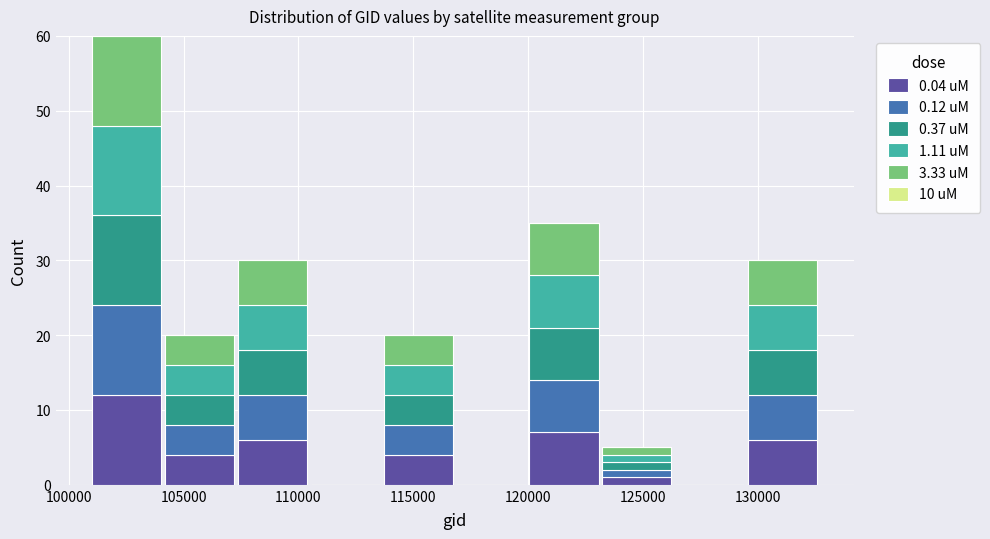

Reading left to right, list every stacked bar in this chart as the range it spans on the x-axis followed by its total height. Neither the bar edges nor the heights are printed on the chart, so give them approximately, as read against the axes.

101000 to 104000: 60
104000 to 107500: 20
107500 to 110500: 30
110500 to 113500: 0
113500 to 117000: 20
117000 to 120000: 0
120000 to 123000: 35
123000 to 126500: 5
126500 to 129500: 0
129500 to 132500: 30